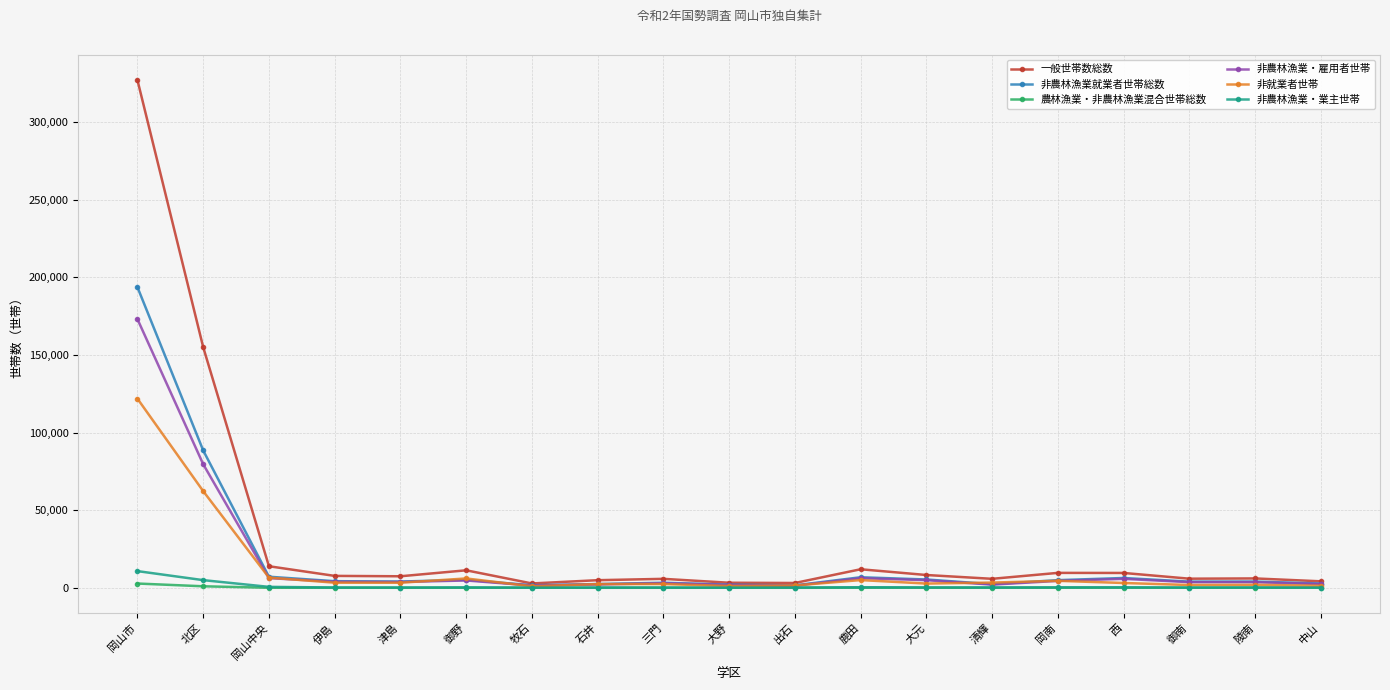

What is the approximate value of 非農林漁業・雇用者世帯 at 大元, to the nearest 10?

4890